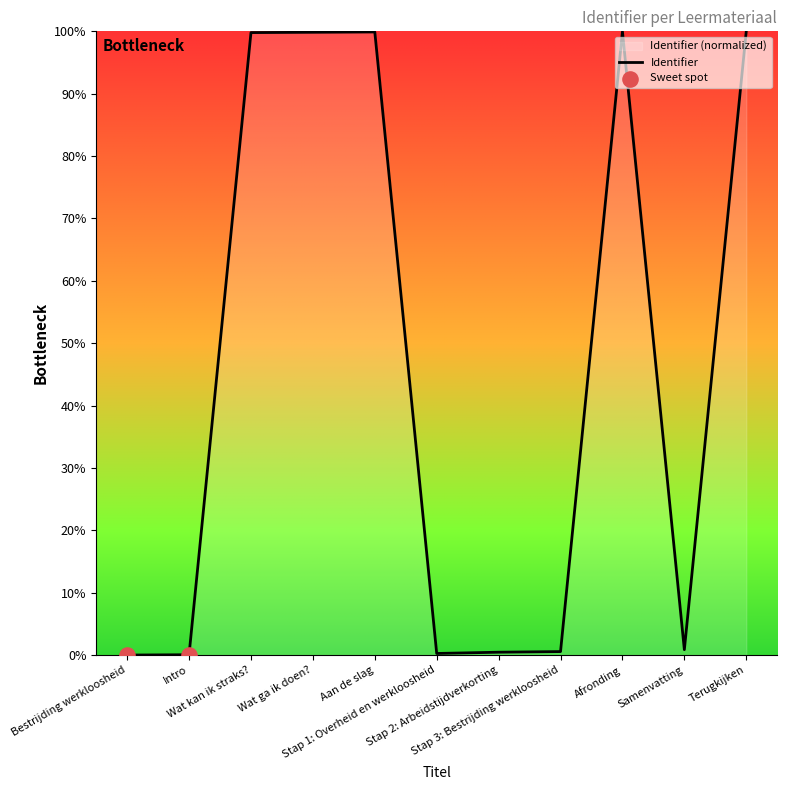

What is the change in value from Wat kan ik straks? to Wat ga ik doen??

+0.1